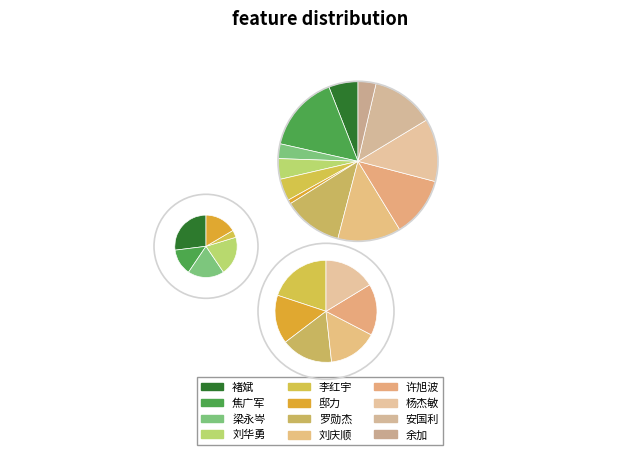

Does 杨杰敏 account for over 50% of the chart?

No